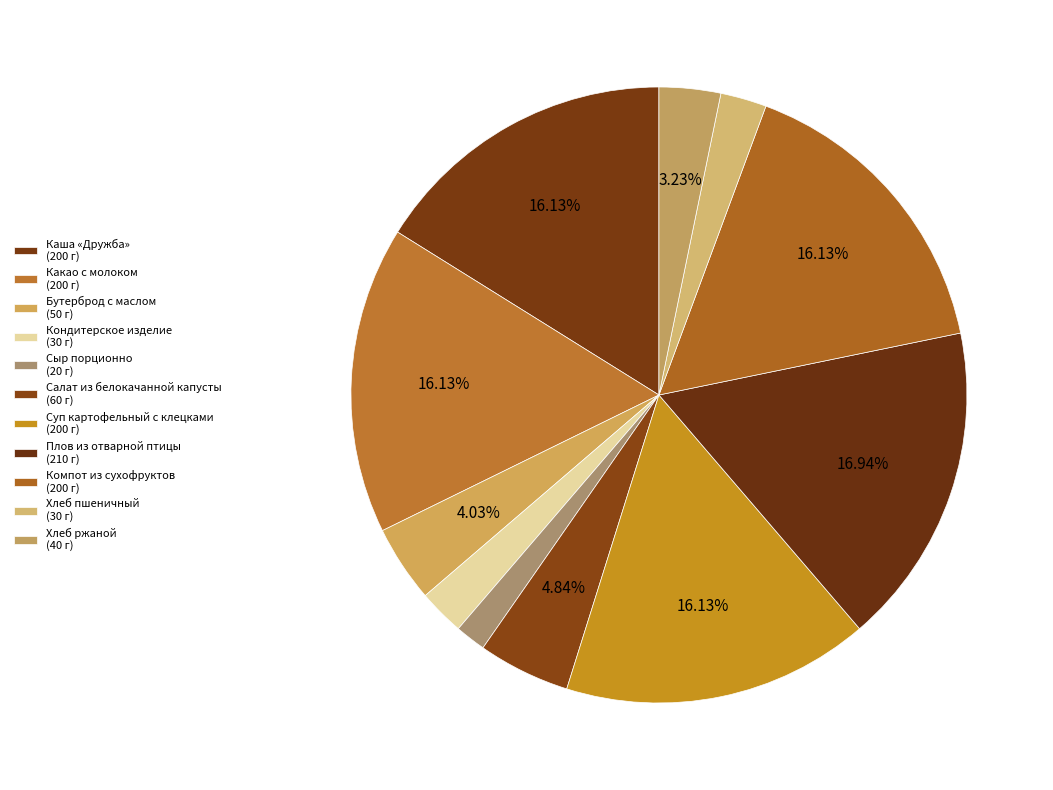

What percentage is the Какао с молоком slice, to the nearest percent?

16%